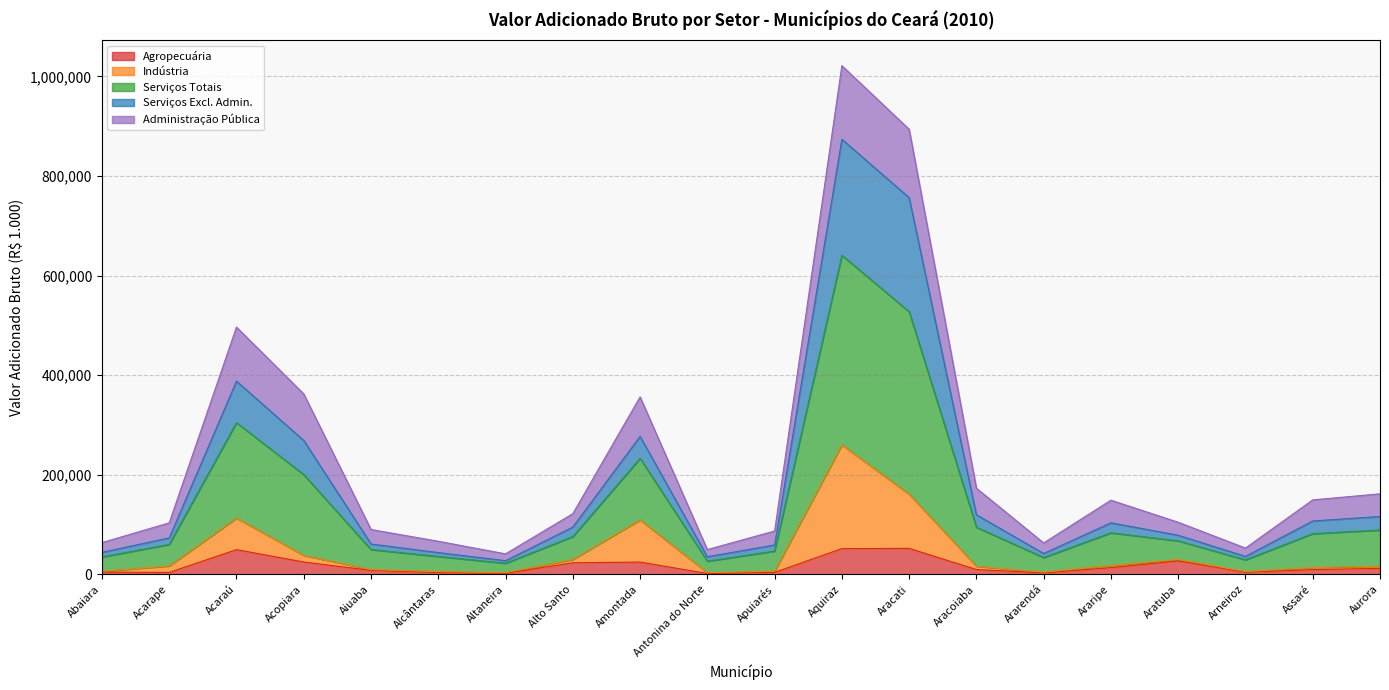

What are all the series names shown in the legend?

Agropecuária, Indústria, Serviços Totais, Serviços Excl. Admin., Administração Pública